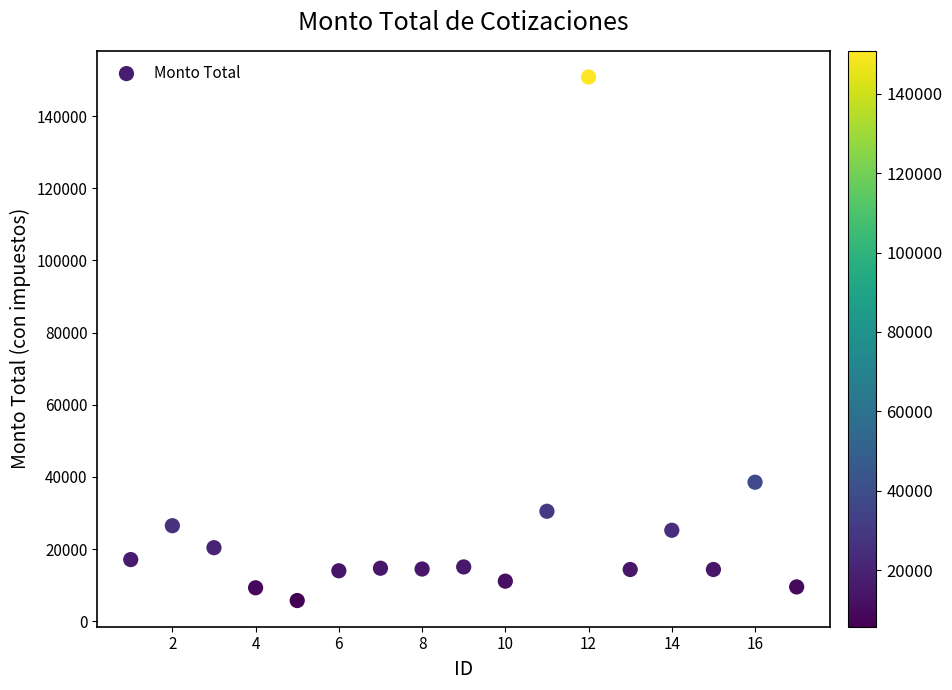

What Y value in the scatter plot is closest to 78290?

38554.7